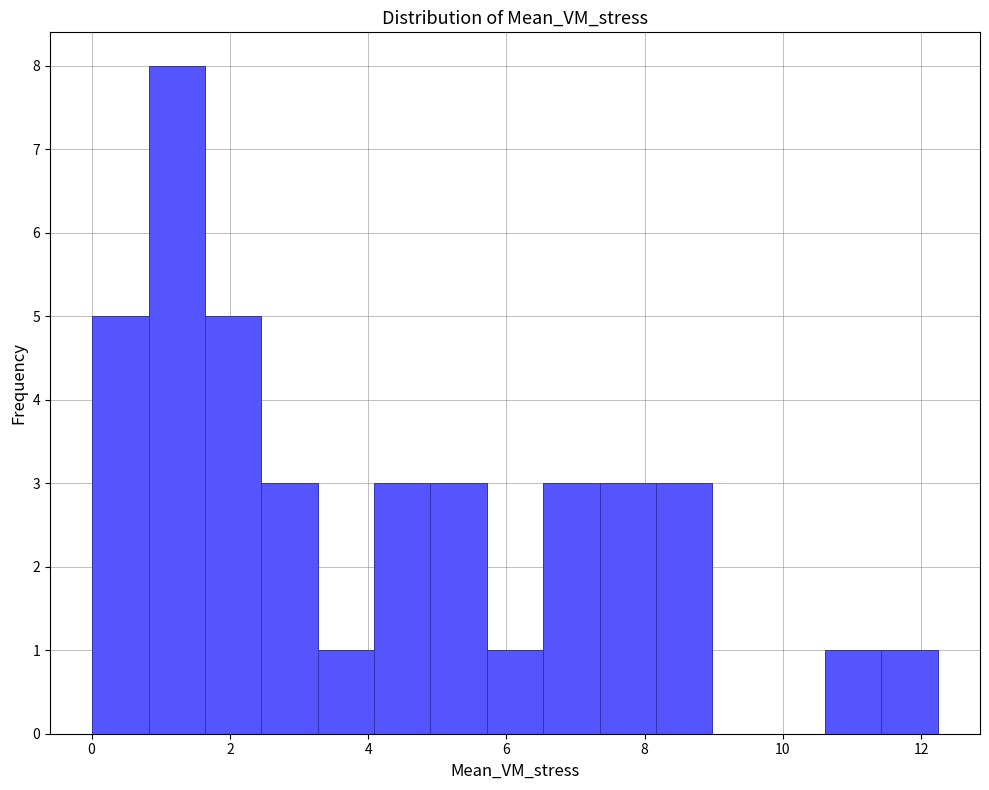

Reading left to right, list every bar in this chart as the range it spans on the x-axis followed by its height. Neither the bar edges nor the heights are printed on the chart, so give them approximately, as read against the axes.

0.0 to 0.8: 5
0.8 to 1.6: 8
1.6 to 2.4: 5
2.4 to 3.2: 3
3.2 to 4.0: 1
4.0 to 5.0: 3
5.0 to 5.8: 3
5.8 to 6.6: 1
6.6 to 7.4: 3
7.4 to 8.2: 3
8.2 to 9.0: 3
9.0 to 9.8: 0
9.8 to 10.6: 0
10.6 to 11.4: 1
11.4 to 12.2: 1